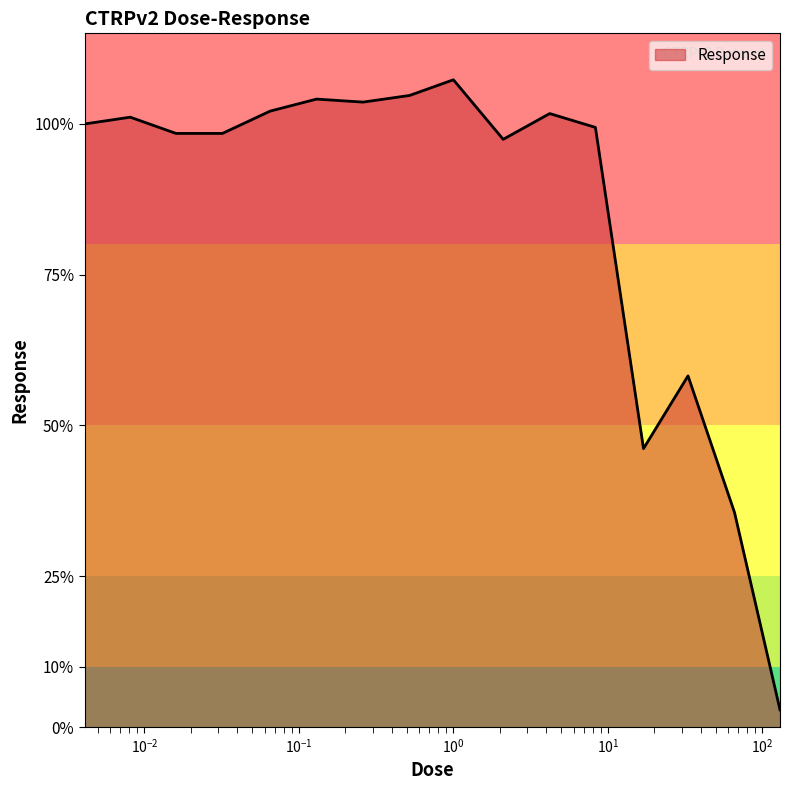

How many categories are shown in the chart?

16